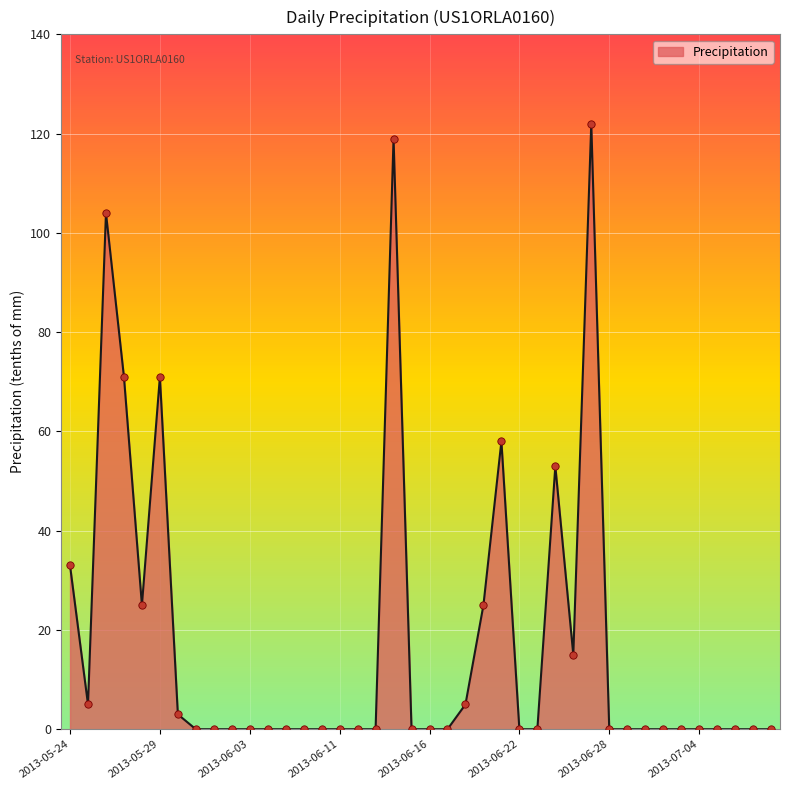

What is the greatest value displayed?

122